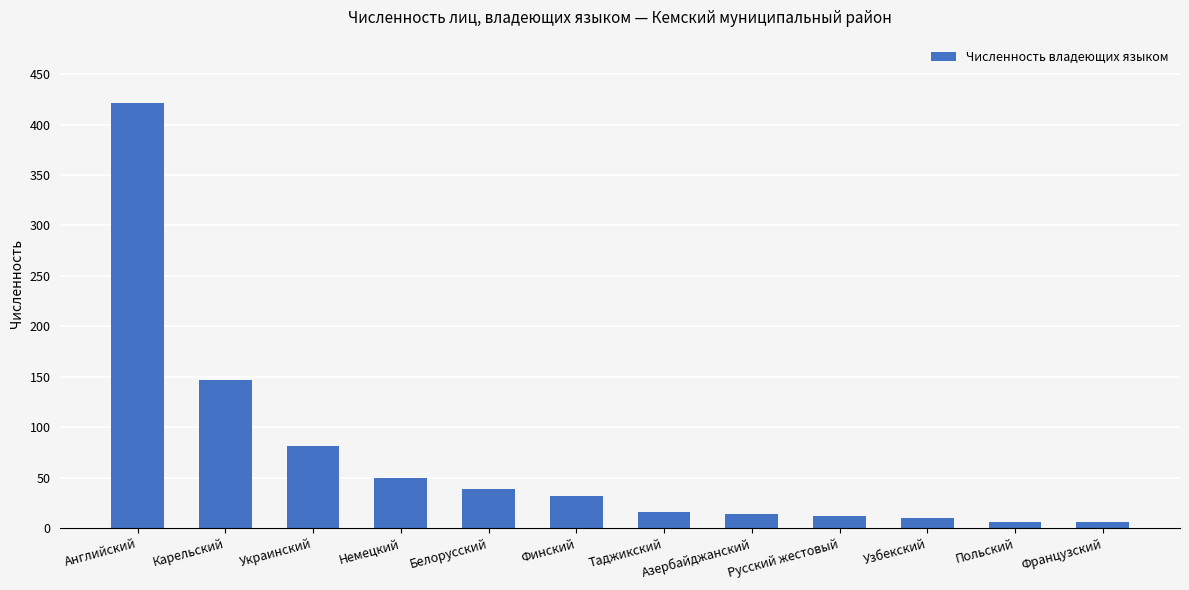

Which category has the highest value across all series?

Английский